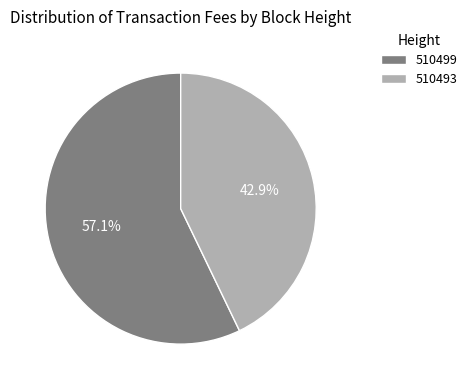

What percentage do 510499 and 510493 together represent?

100.0%